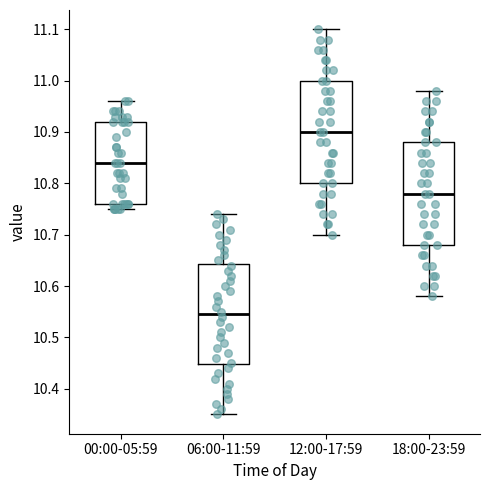

Reading left to right, read every box against the y-axis: the position of its median line, the range the box covers, and the ends of its whiskers. The values are not printed on the chart, so give them approximately, as read against the axis.

00:00-05:59: median 10.84, box 10.76 to 10.92, whiskers 10.75 to 10.96
06:00-11:59: median 10.55, box 10.45 to 10.64, whiskers 10.35 to 10.74
12:00-17:59: median 10.90, box 10.80 to 11.00, whiskers 10.70 to 11.10
18:00-23:59: median 10.78, box 10.68 to 10.88, whiskers 10.58 to 10.98